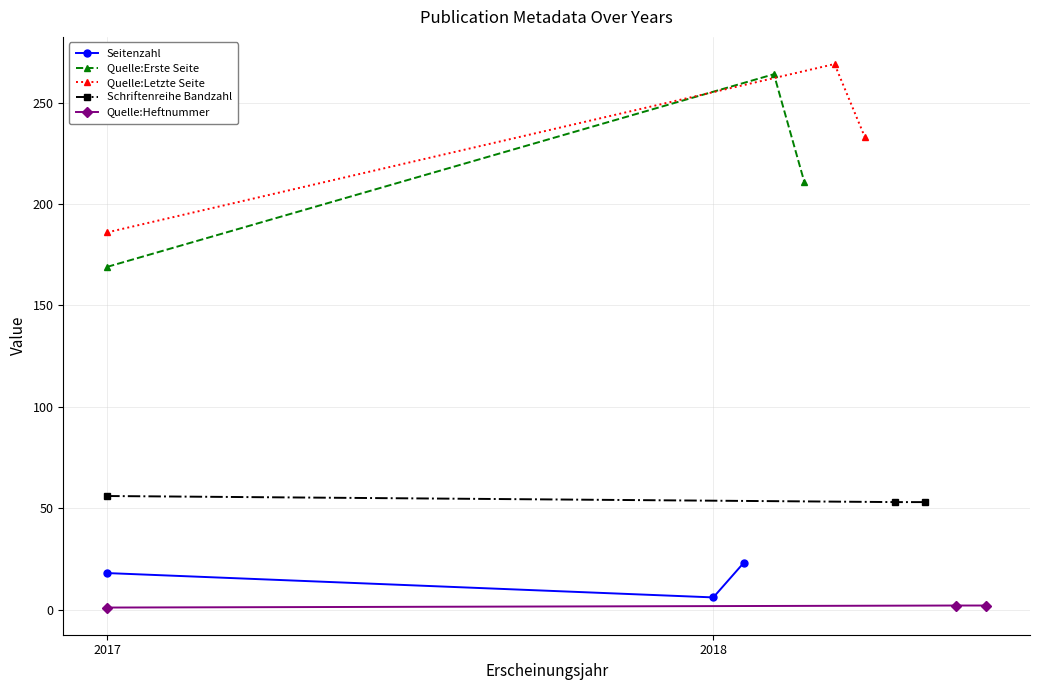

Reading left to right, list all the values displayed in this chart.

Seitenzahl: 18	6	23
Quelle:Erste Seite: 169	264	211
Quelle:Letzte Seite: 186	269	233
Schriftenreihe Bandzahl: 56	53	53
Quelle:Heftnummer: 1	2	2